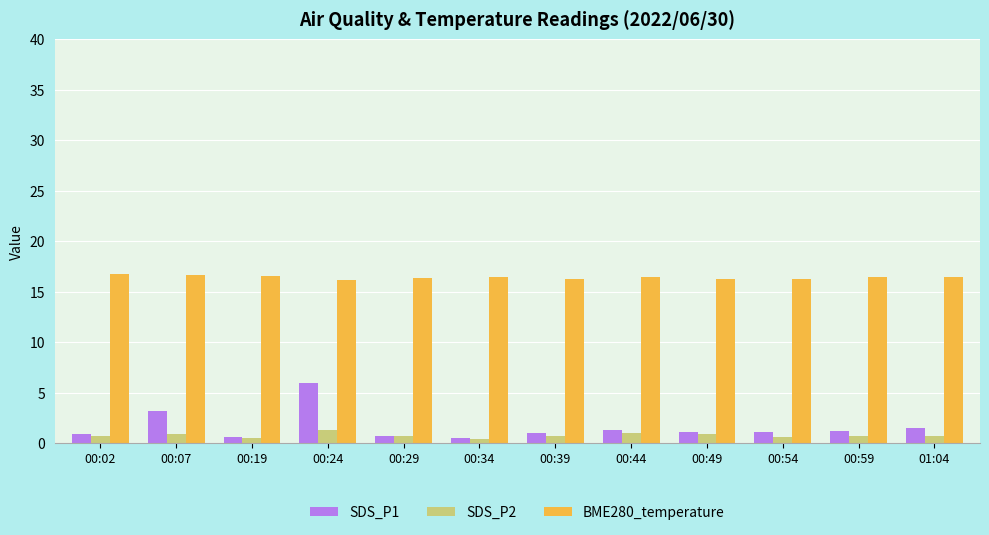

List the series in order of their peak value, highest first.

BME280_temperature, SDS_P1, SDS_P2